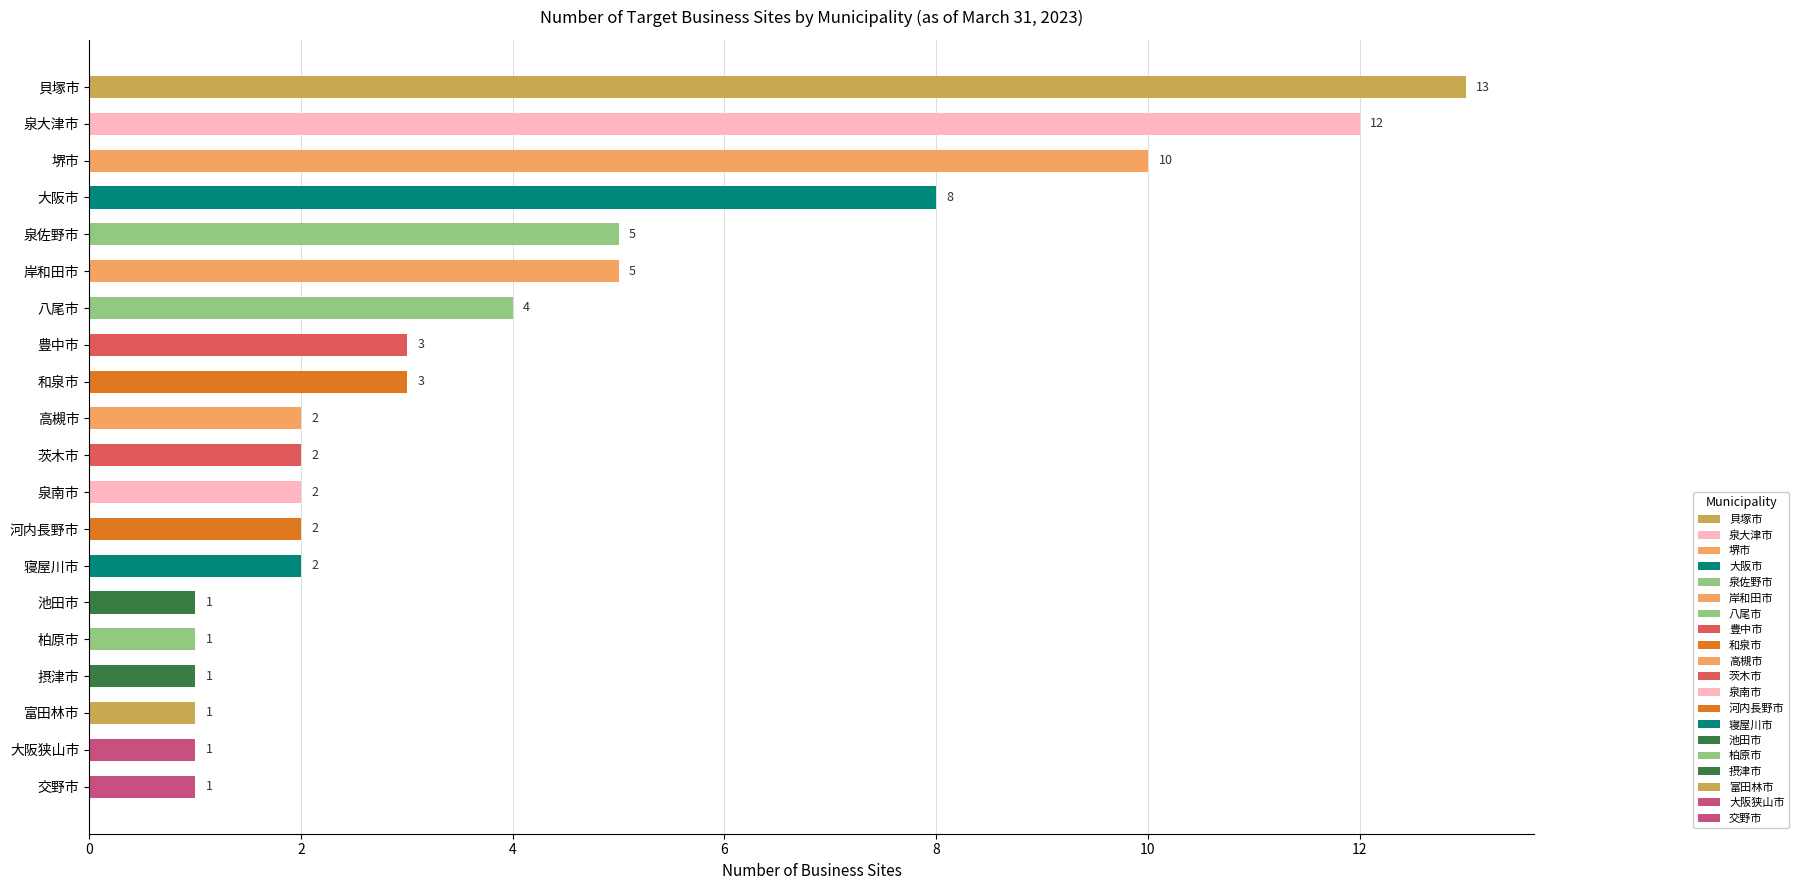

What is the value of the 3rd bar from the top?

10